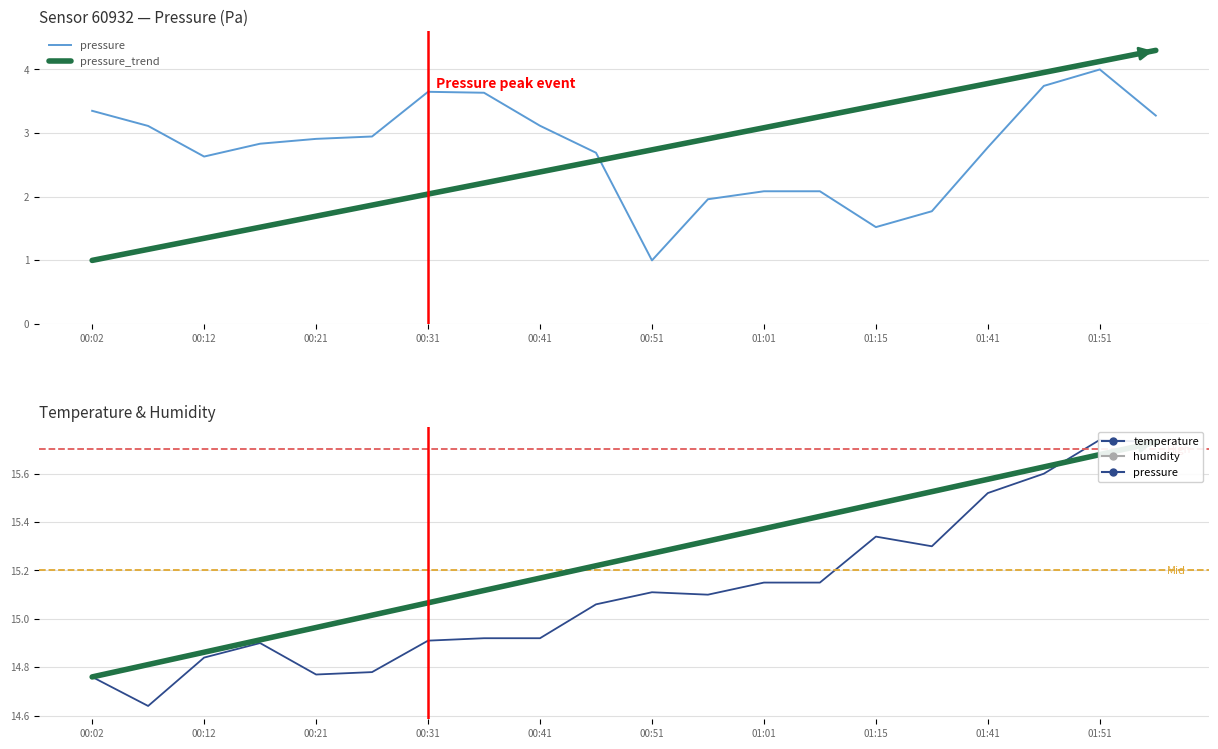

True or false: temperature_trend and temperature cross at least once.

True